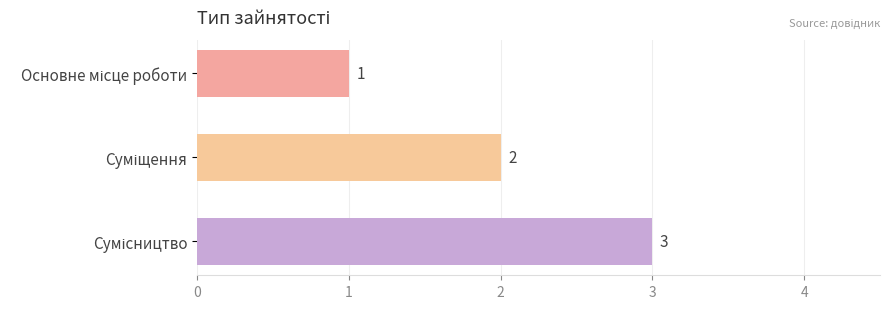

Count the values in the range 1 to 3.

3